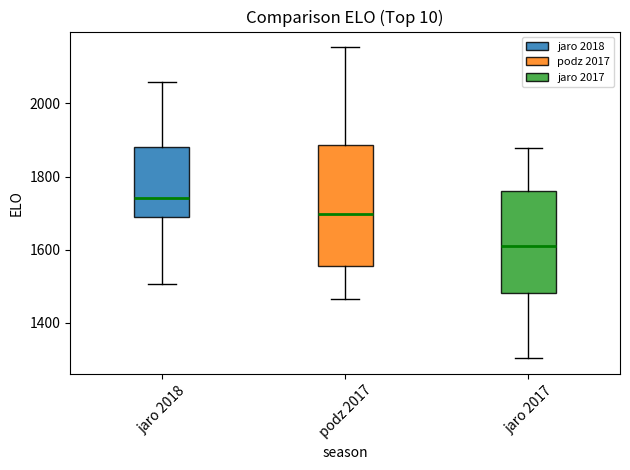

Where is the upper edge of the box for jaro 2017 on the y-axis? The values are not printed on the chart, so give them approximately, as read against the axis.

1760